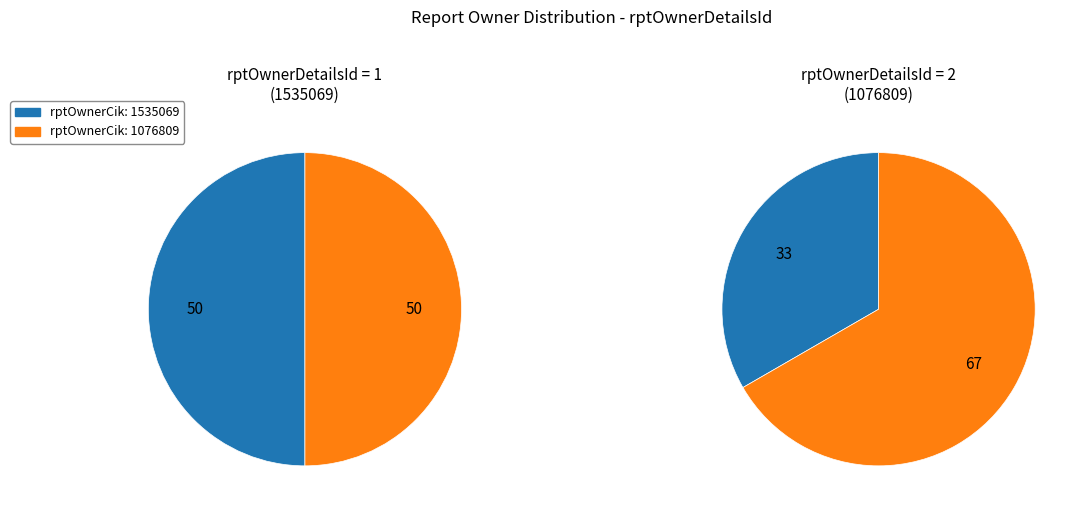

The 1535069 slice represents 66% of the pie. True or false?

False